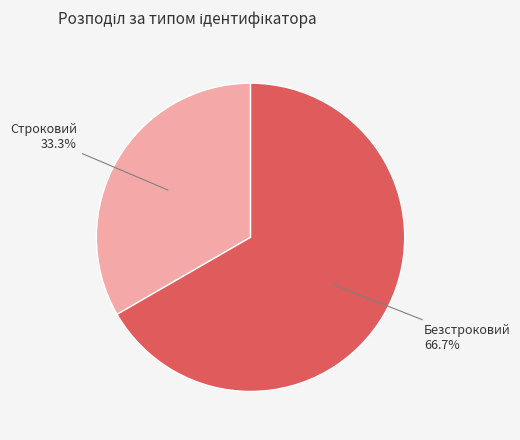

What portion of the pie excludes Строковий?

66.7%